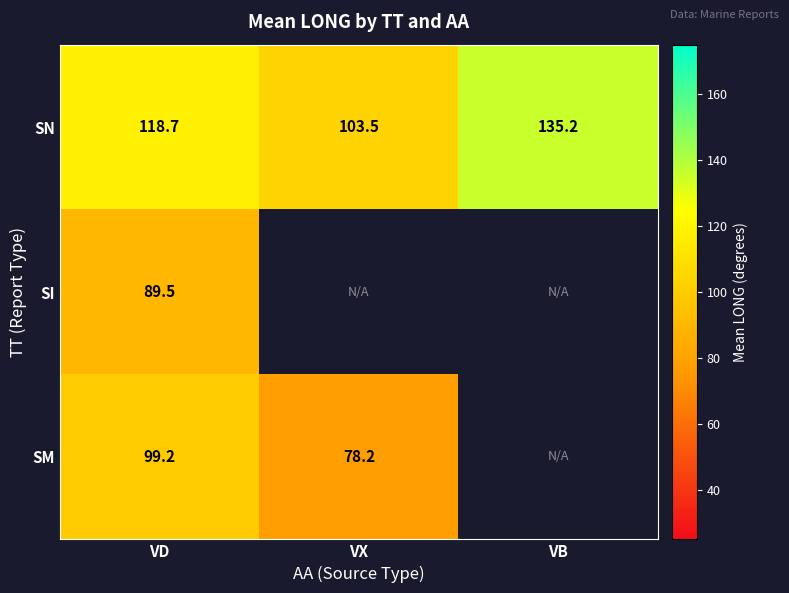

Where does the SN series first go above 118?

VD